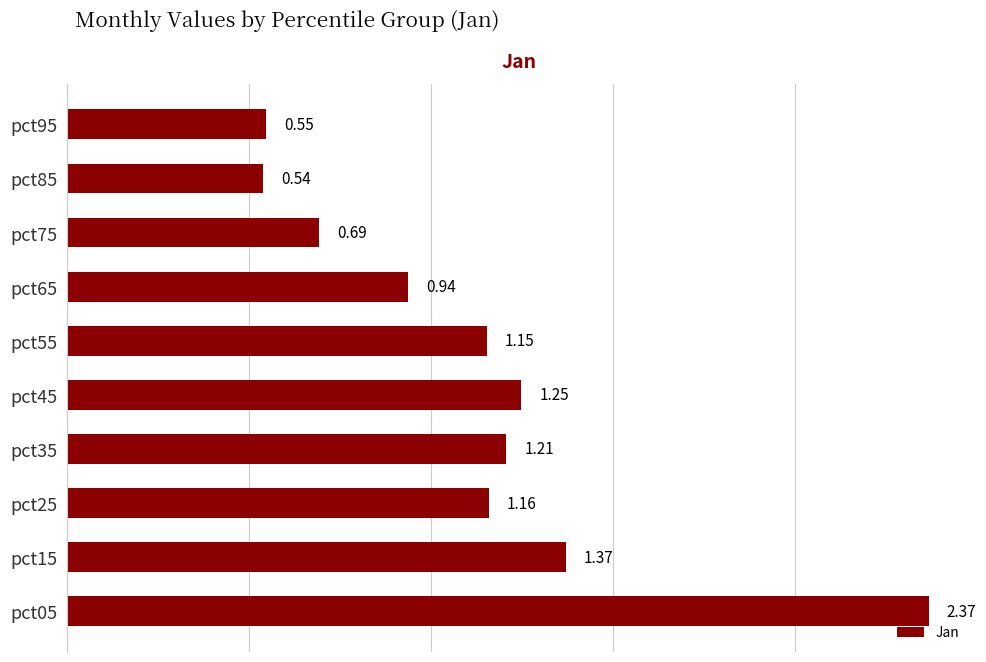

What is the average value?

1.1